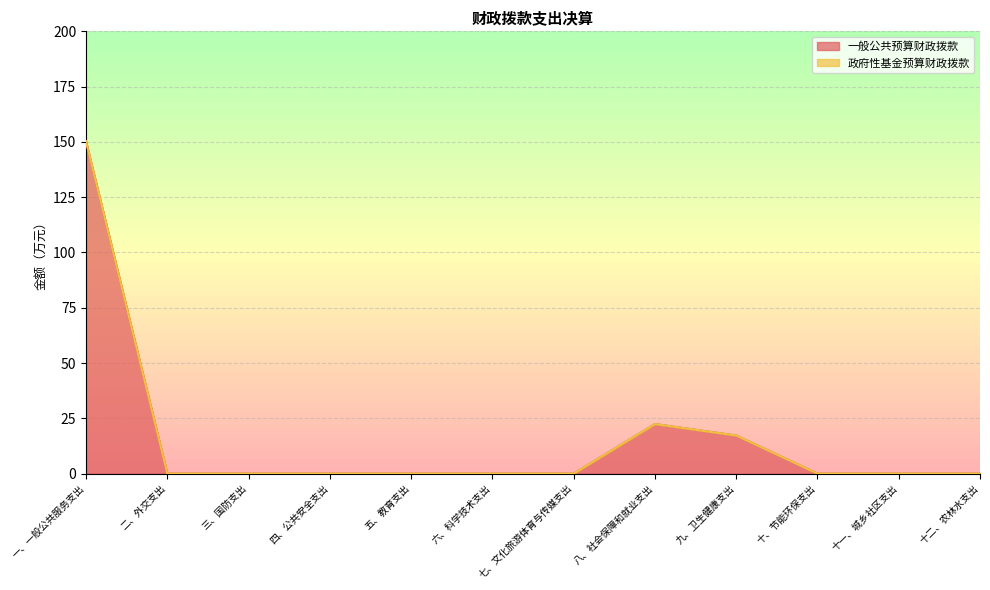

What is the value of the 9th point from the left?

17.2